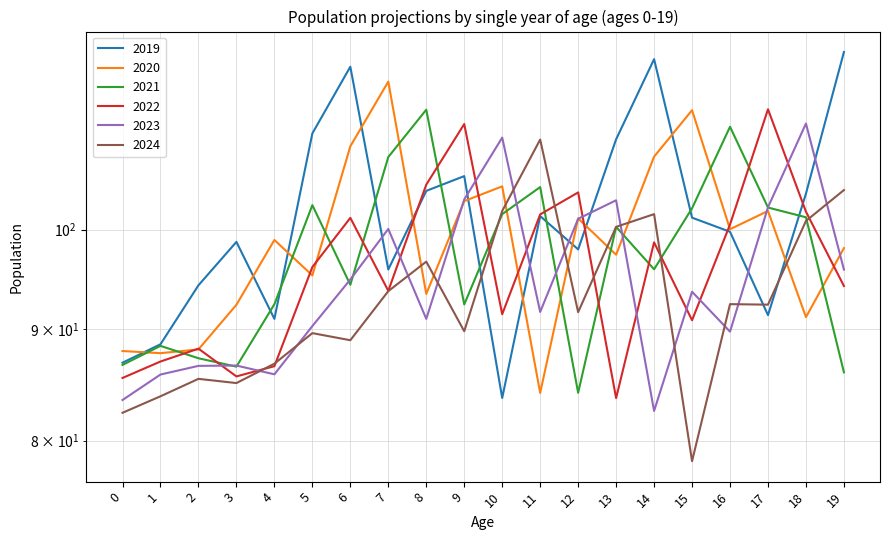

Which category has the highest value in the 2021 series?

8